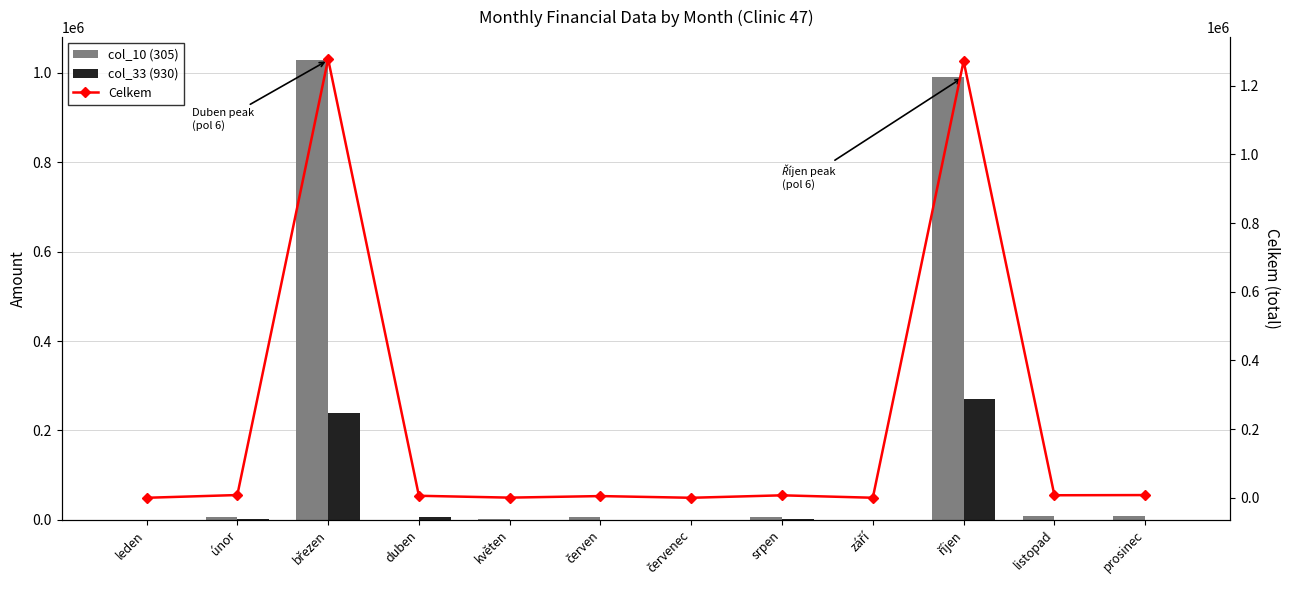

Between září and srpen, which is larger?

srpen